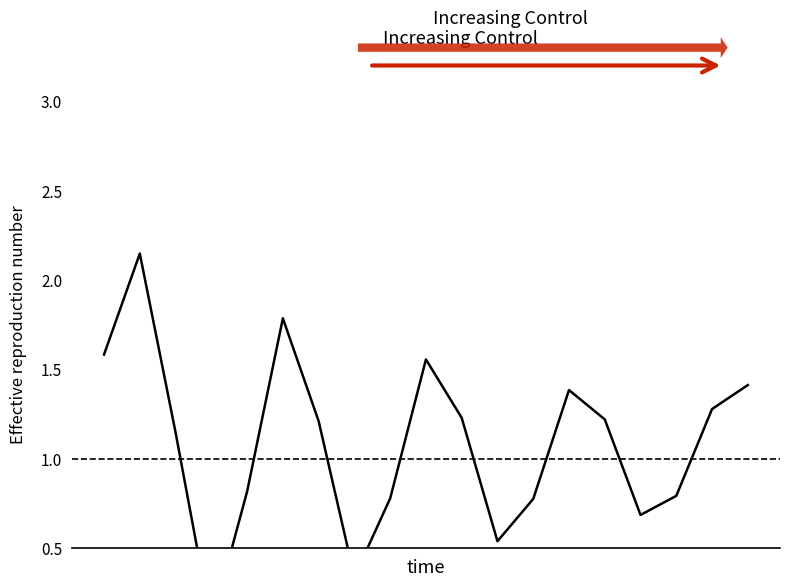

At which category does the chart reach its minimum across all series?

3